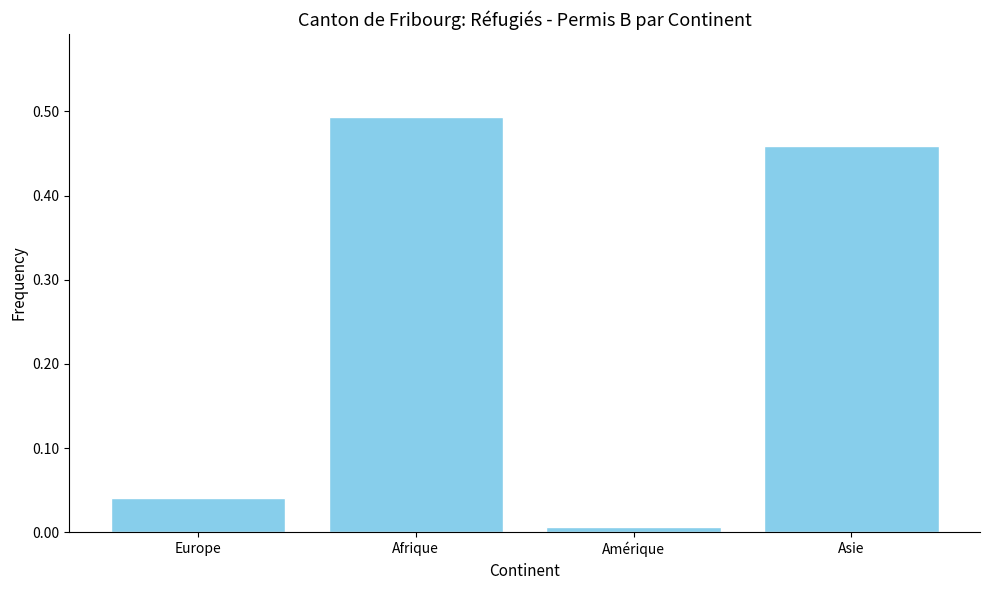

What is the sum of all values?

1.0